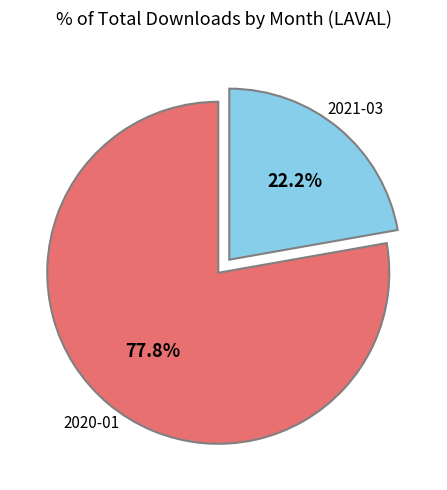

Does any single category account for the majority?

Yes